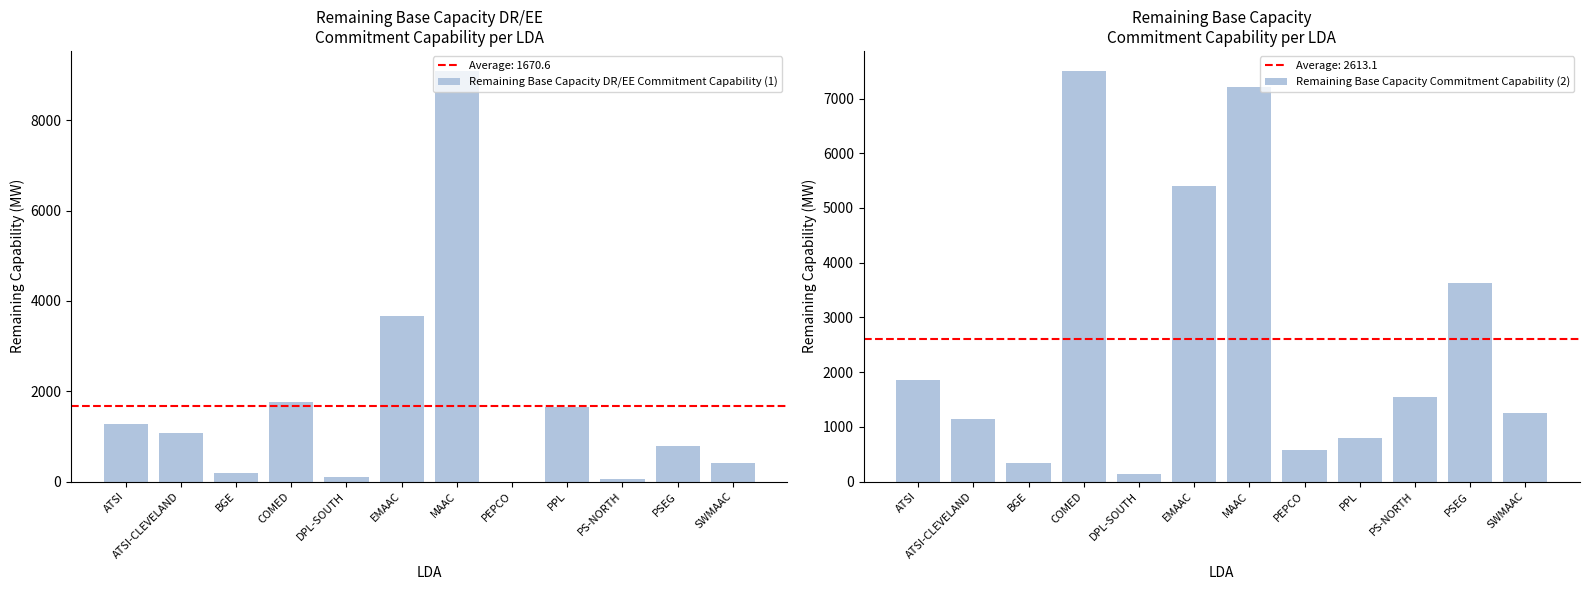

Is the value of Remaining Base Capacity Commitment Capability (2) at EMAAC greater than the value of Remaining Base Capacity DR/EE Commitment Capability (1) at PPL?

Yes